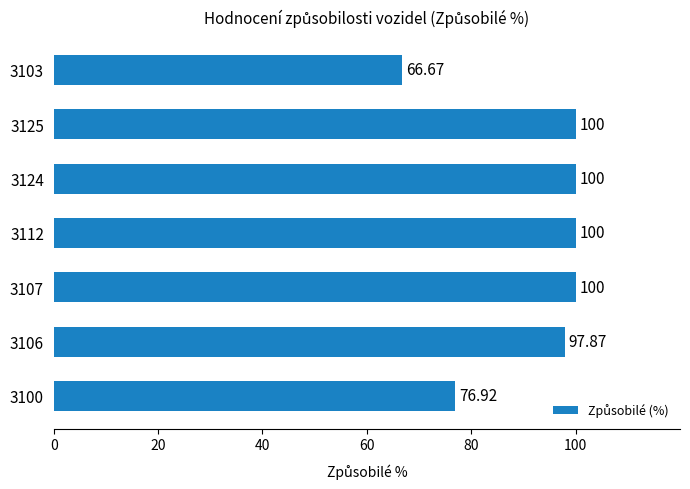

Approximately how many times larger is the value at 3125 compared to 3124?

1.0